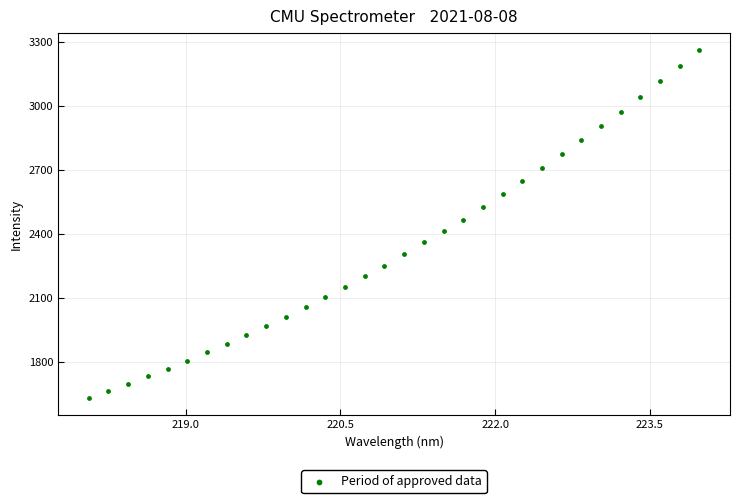

What is the range of Y values (max minus min)?

1628.2